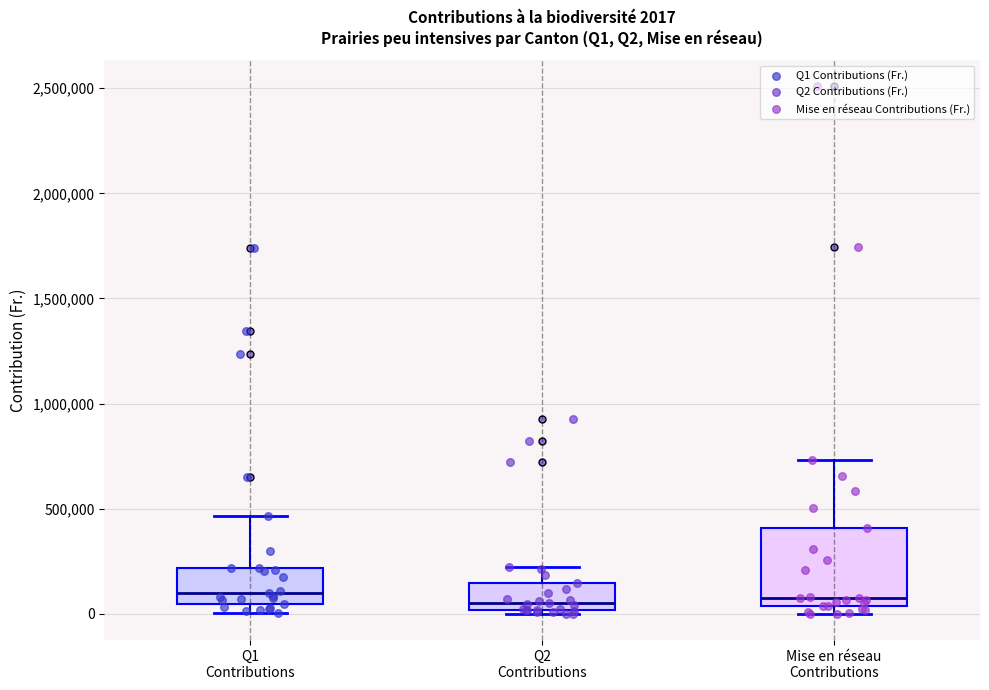

Which box is the tallest, from its lower edge to its upper edge?

Mise en réseau Contributions